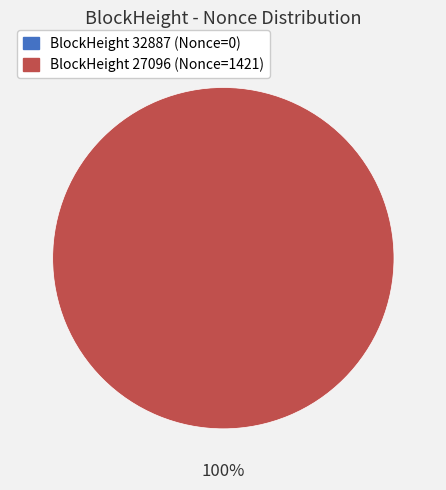

Count the number of slices in the pie.

2